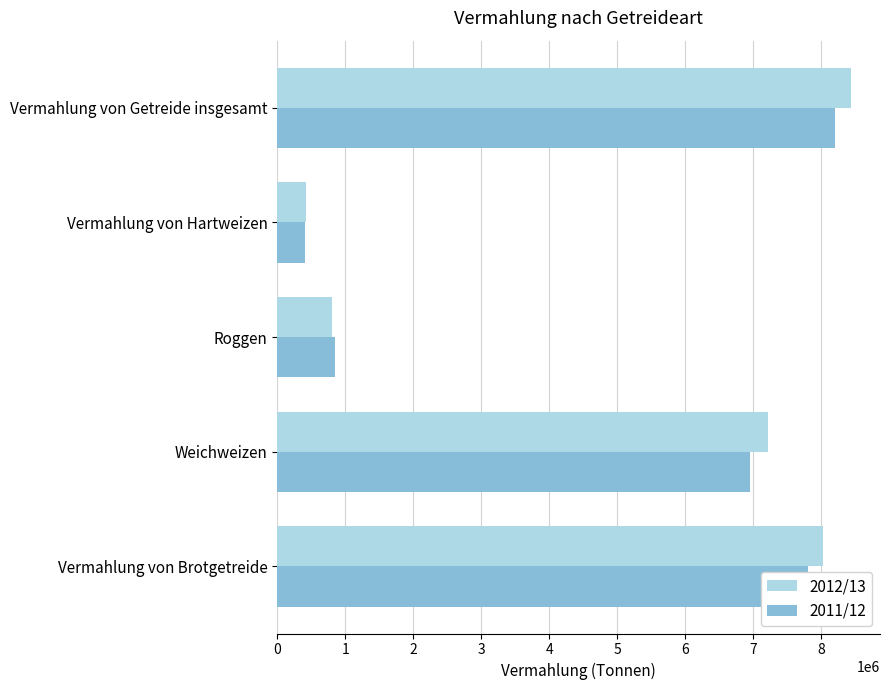

What is the difference between the 2012/13 values at Vermahlung von Brotgetreide and Vermahlung von Getreide insgesamt?

415469